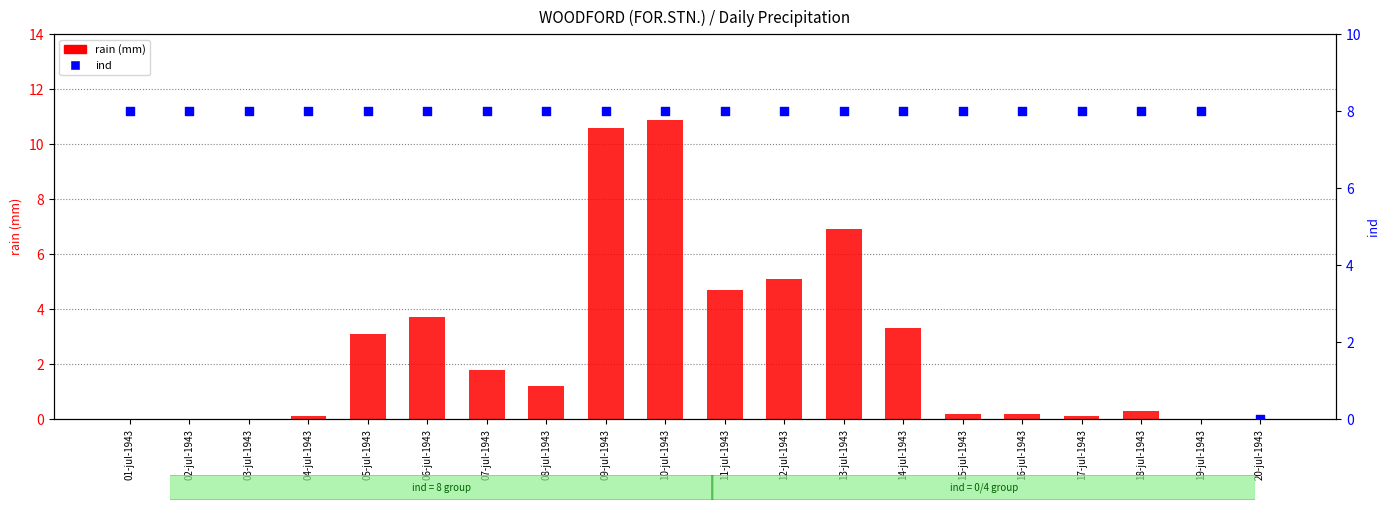

Which series has the largest Y range (max minus min)?

rain (mm)